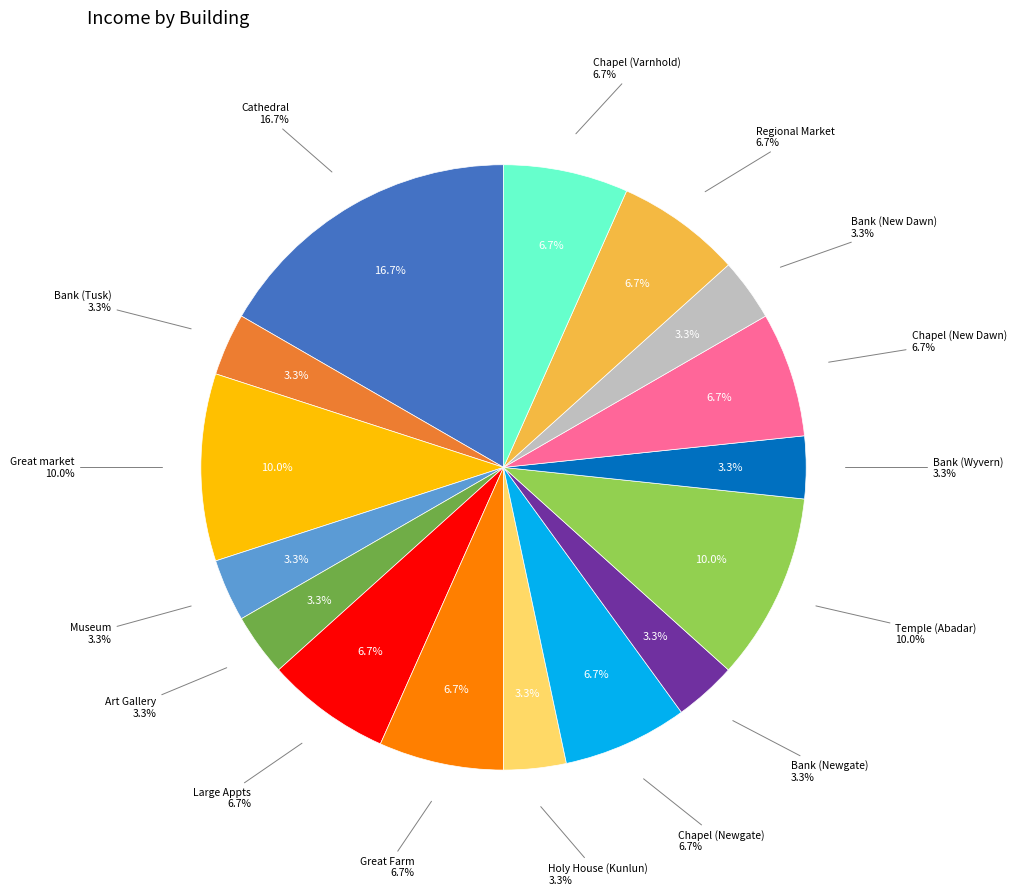

What percentage is NOT represented by Bank (Wyvern)?

96.7%